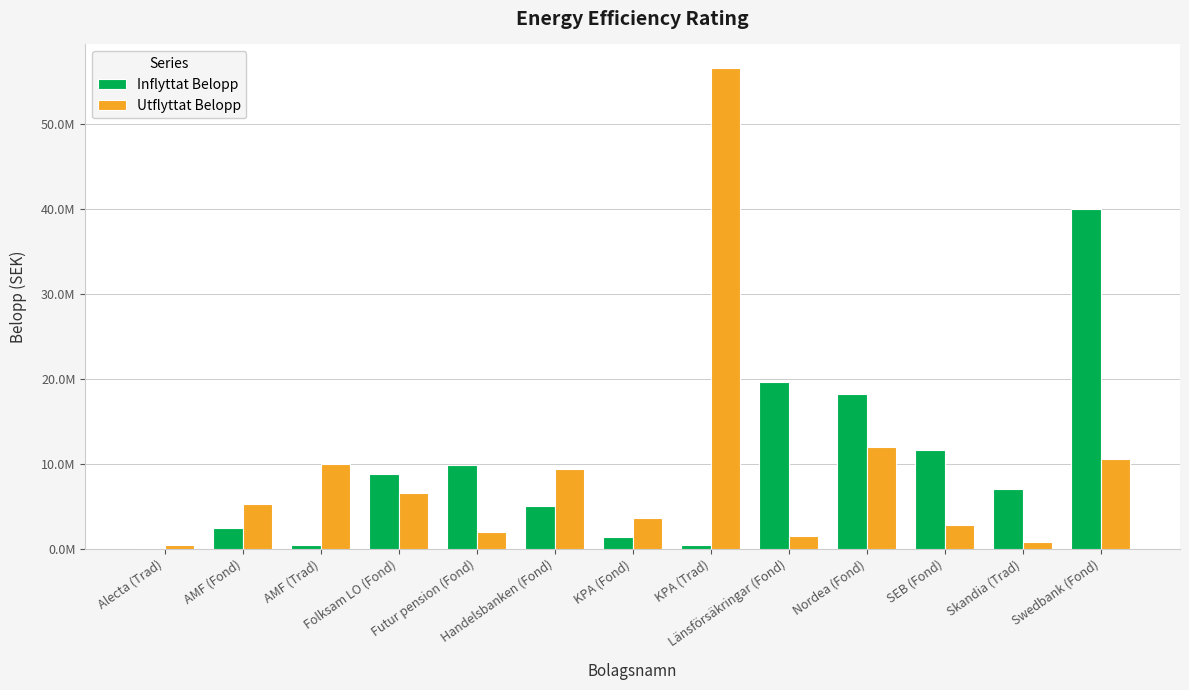

Is it true that Utflyttat Belopp equals 9373213.6 at Handelsbanken (Fond)?

True